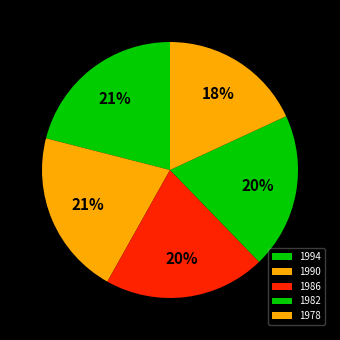

To the nearest percent, what portion does 1994 represent?

21%